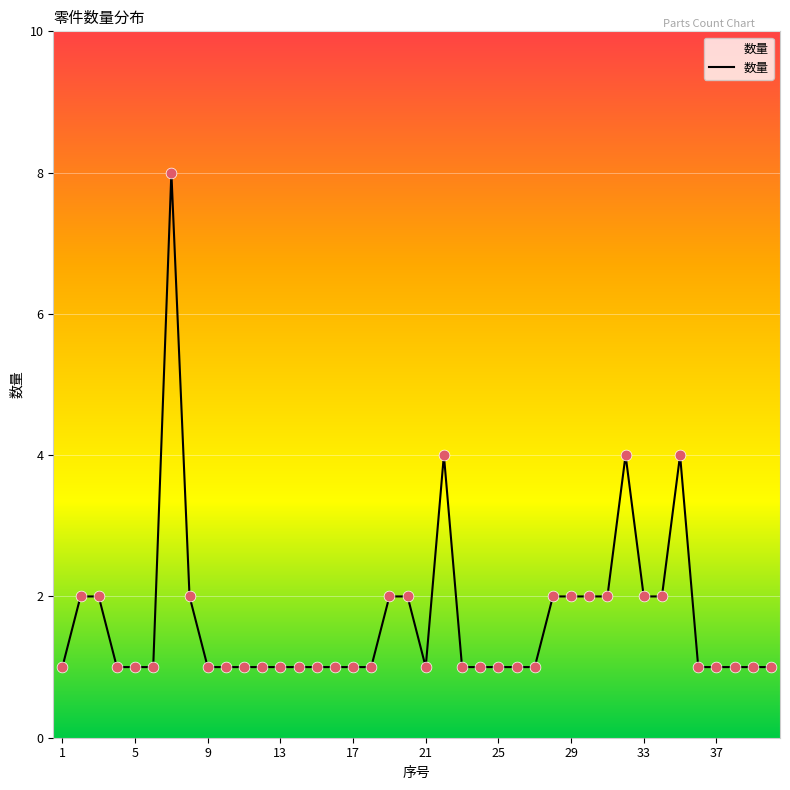

What is the difference between the maximum and minimum values?

7